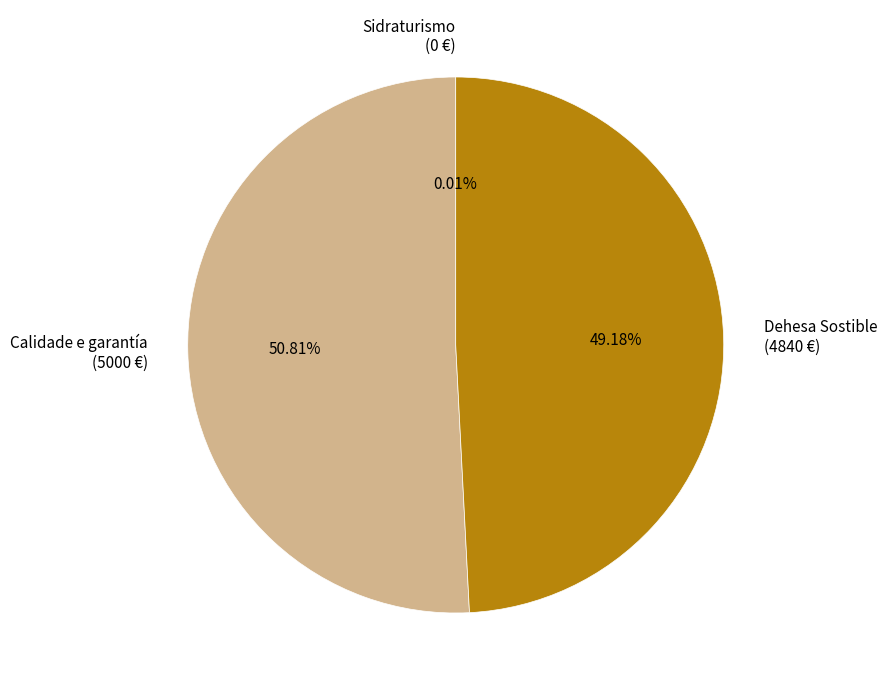

Does any single category account for the majority?

Yes